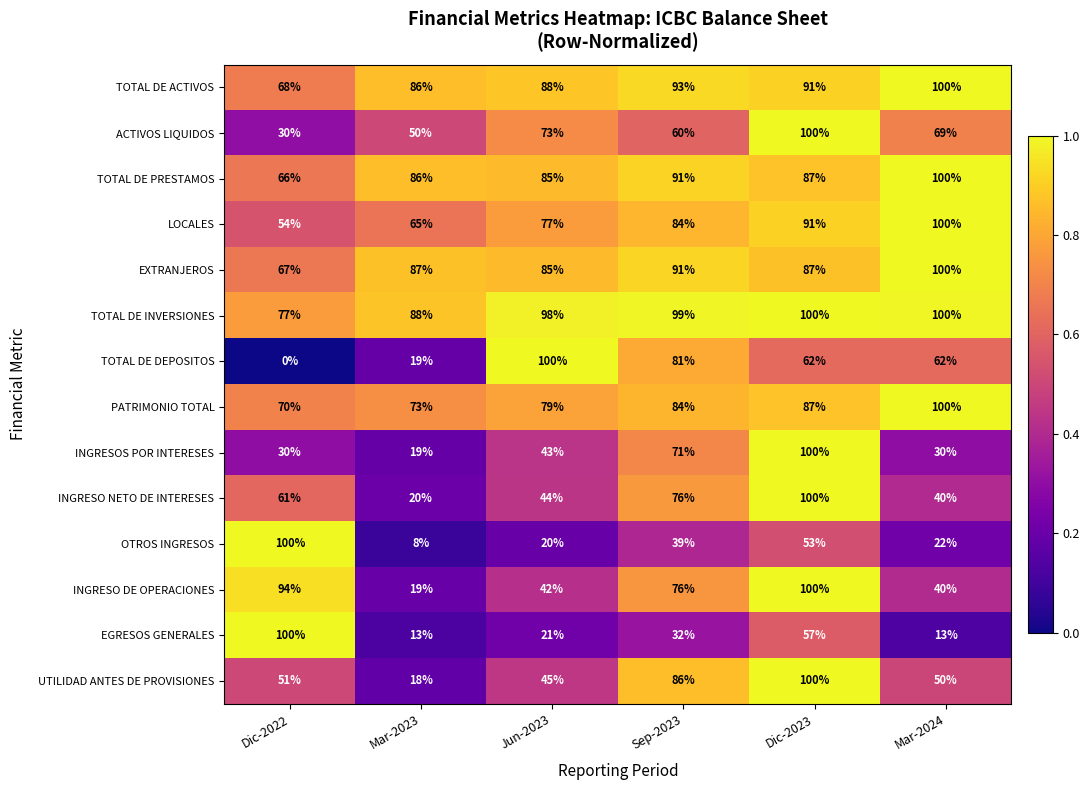

Which series has the largest range (max minus min)?

TOTAL DE DEPOSITOS